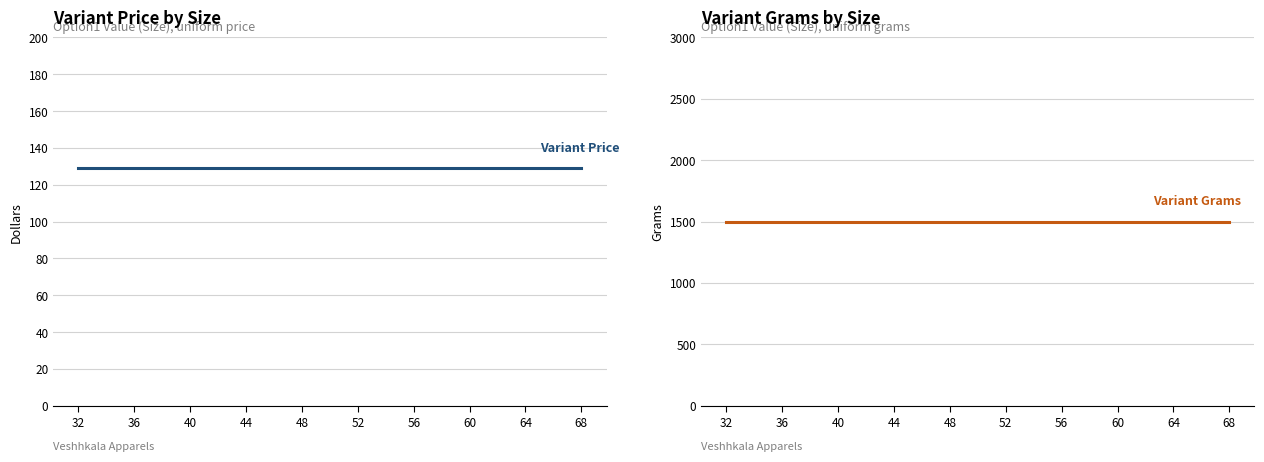

What are all the series names shown in the legend?

Variant Price, Variant Grams